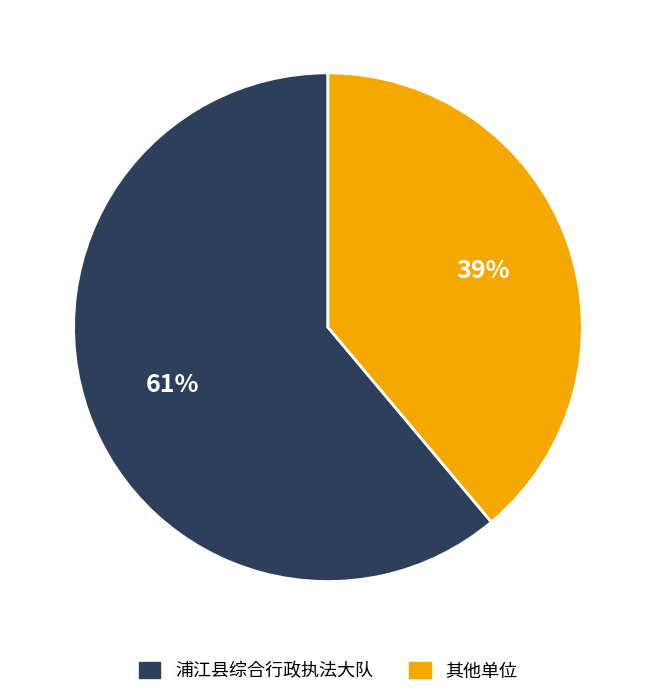

To the nearest percent, what is the average slice percentage?

50%